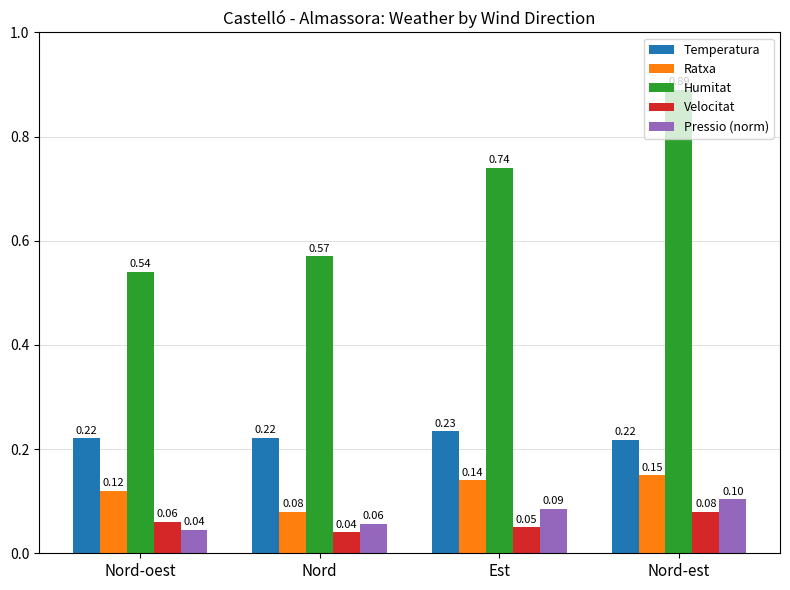

Which category has the highest value across all series?

Nord-est